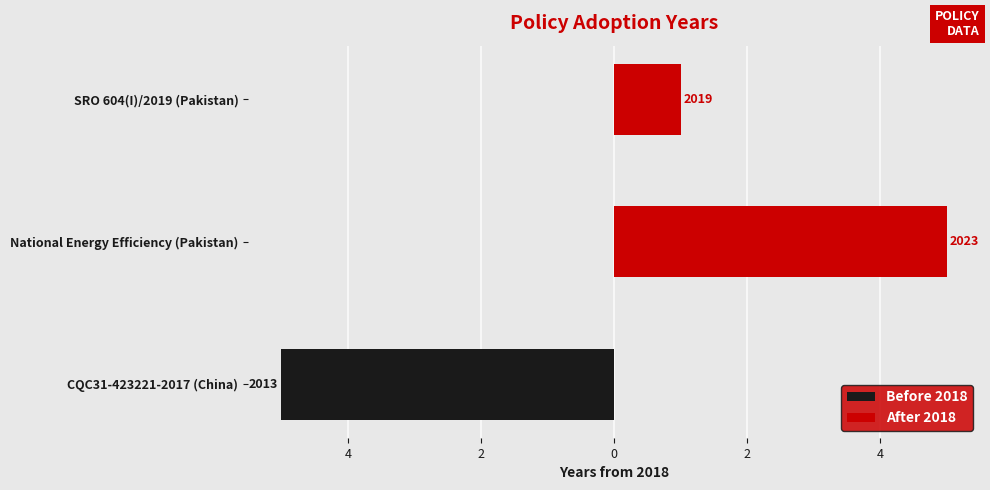

Between SRO 604(I)/2019 (Pakistan) and National Energy Efficiency (Pakistan), which is larger?

SRO 604(I)/2019 (Pakistan)